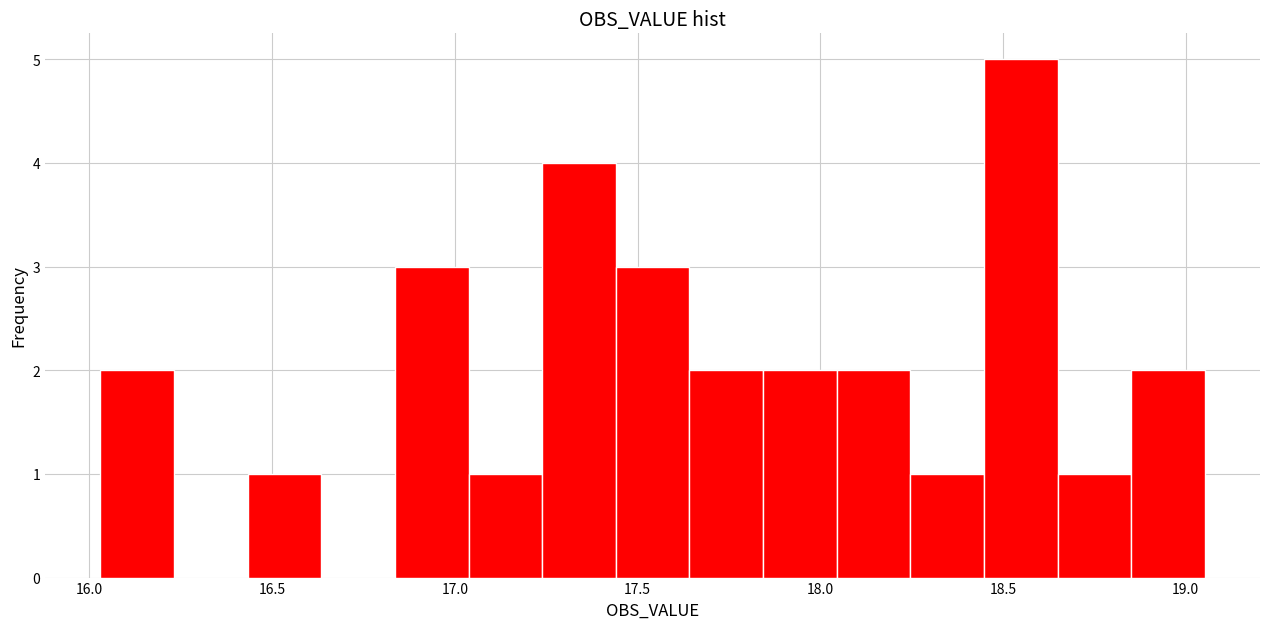

Reading left to right, transcribe this chart: for each bar, give the range it covers on the x-axis and its height. Neither the bar edges nor the heights are printed on the chart, so give them approximately, as read against the axes.

16.05 to 16.25: 2
16.25 to 16.45: 0
16.45 to 16.65: 1
16.65 to 16.85: 0
16.85 to 17.05: 3
17.05 to 17.25: 1
17.25 to 17.45: 4
17.45 to 17.65: 3
17.65 to 17.85: 2
17.85 to 18.05: 2
18.05 to 18.25: 2
18.25 to 18.45: 1
18.45 to 18.65: 5
18.65 to 18.85: 1
18.85 to 19.05: 2